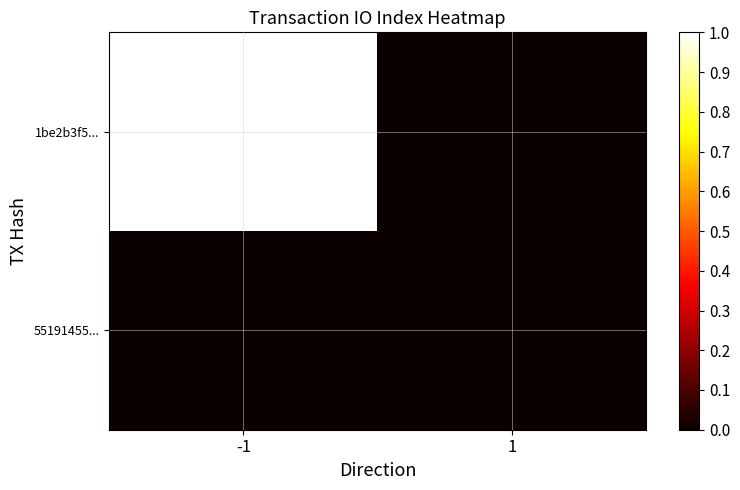

At 1, list the series in order from smallest to largest.

1be2b3f5..., 55191455...